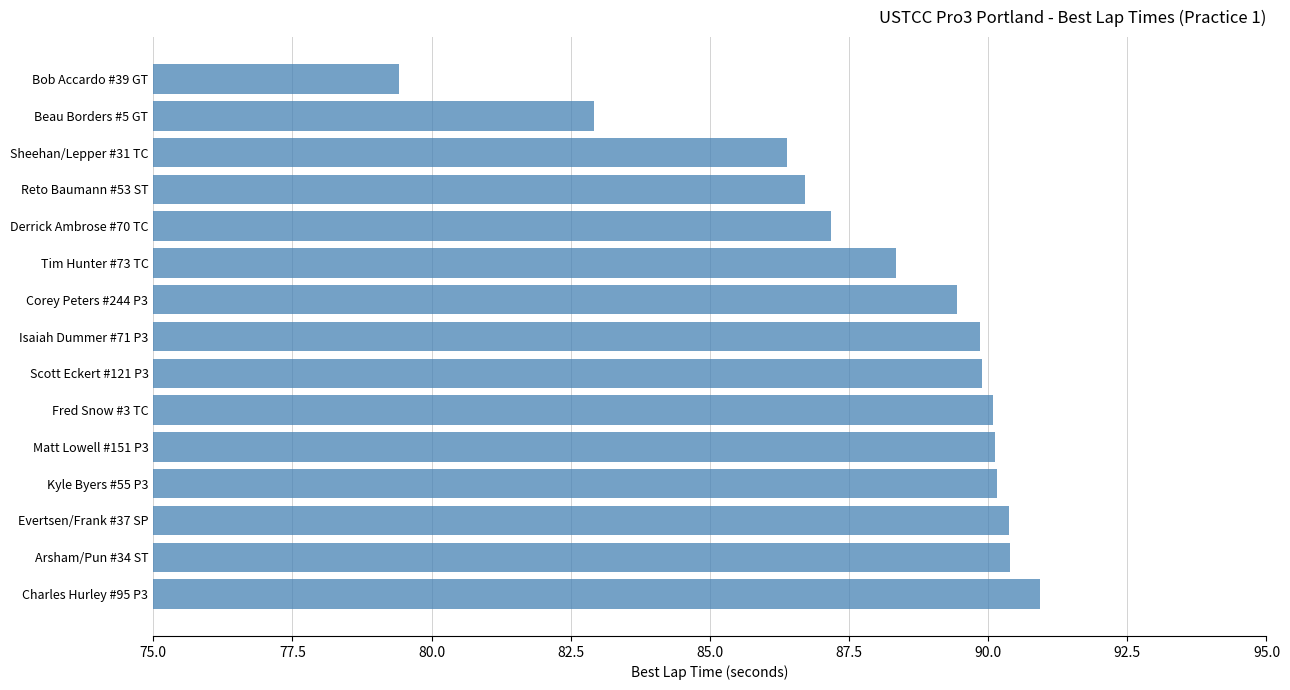

What is the approximate value at Corey Peters #244 P3?

89.4